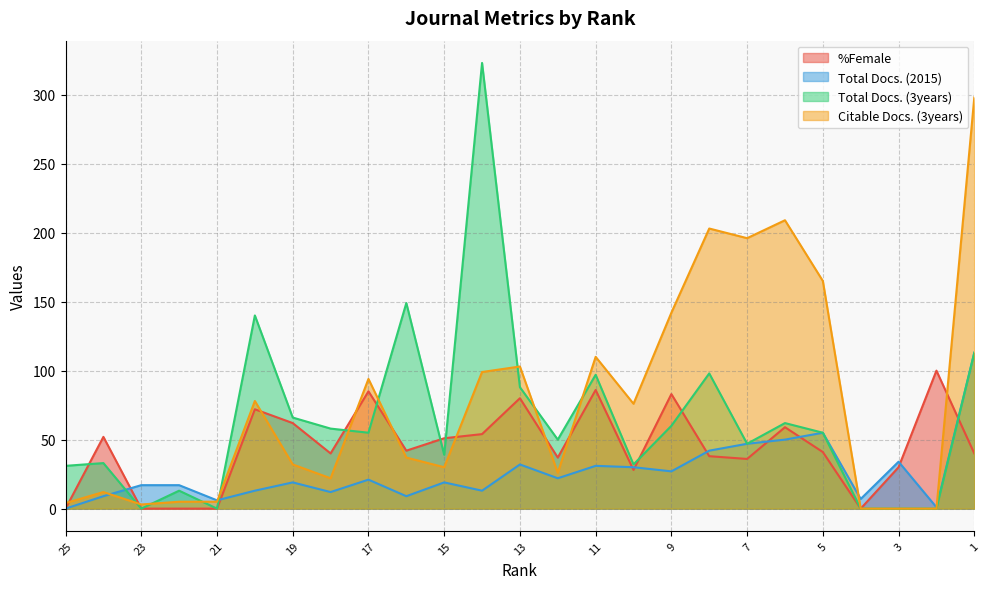

How many lines are shown in the chart?

4